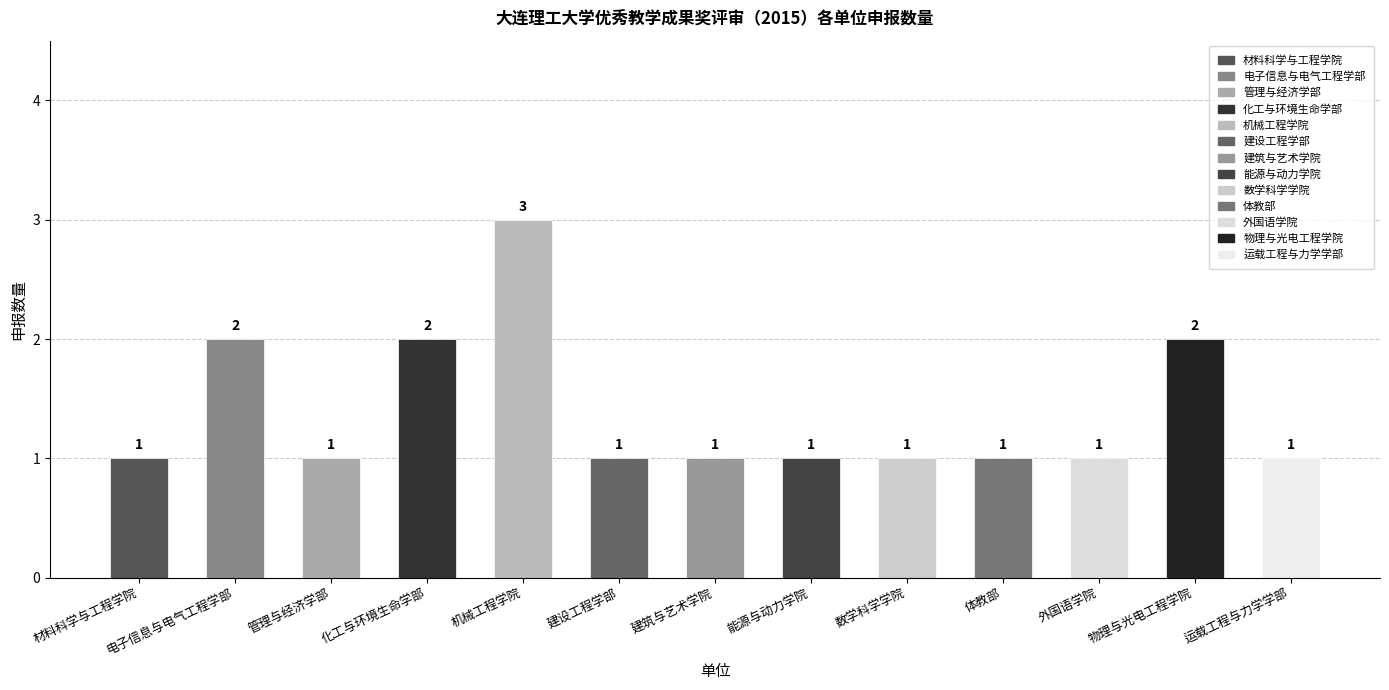

What is the difference between the maximum and minimum values?

2